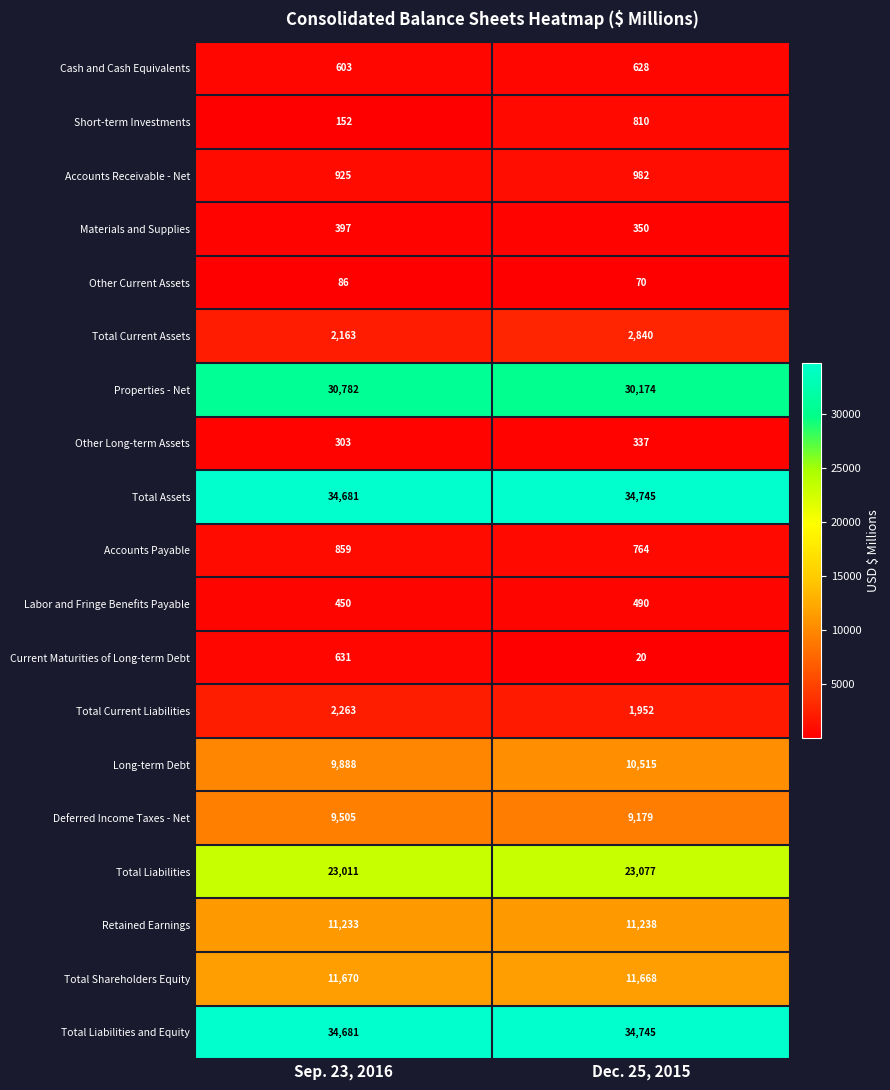

Is it true that Total Current Liabilities equals 1070 at Dec. 25, 2015?

False